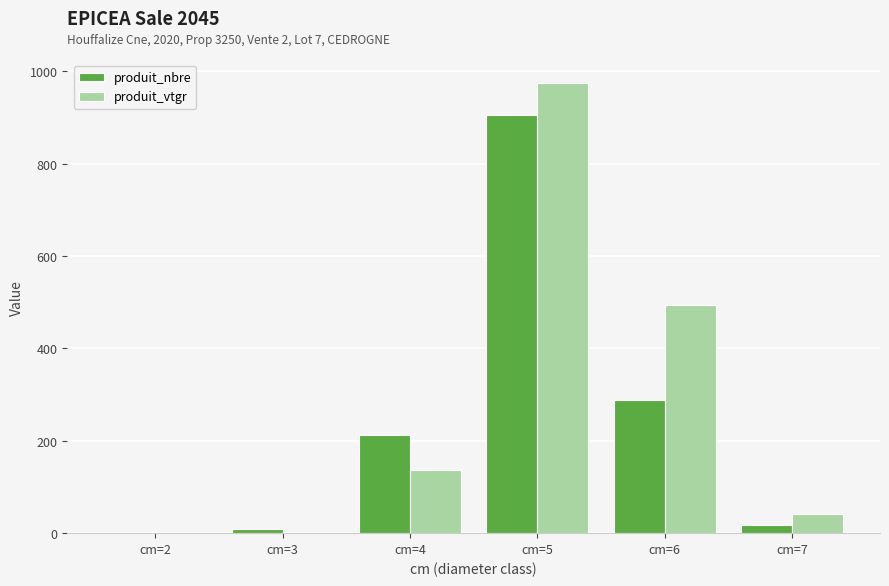

What is the approximate value of produit_nbre at cm=2?

3.0